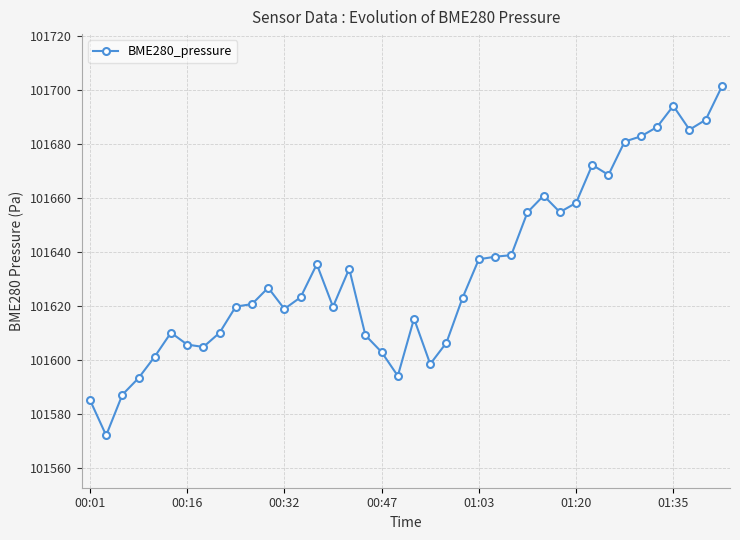

What is the value of the 5th point from the left?

101601.3